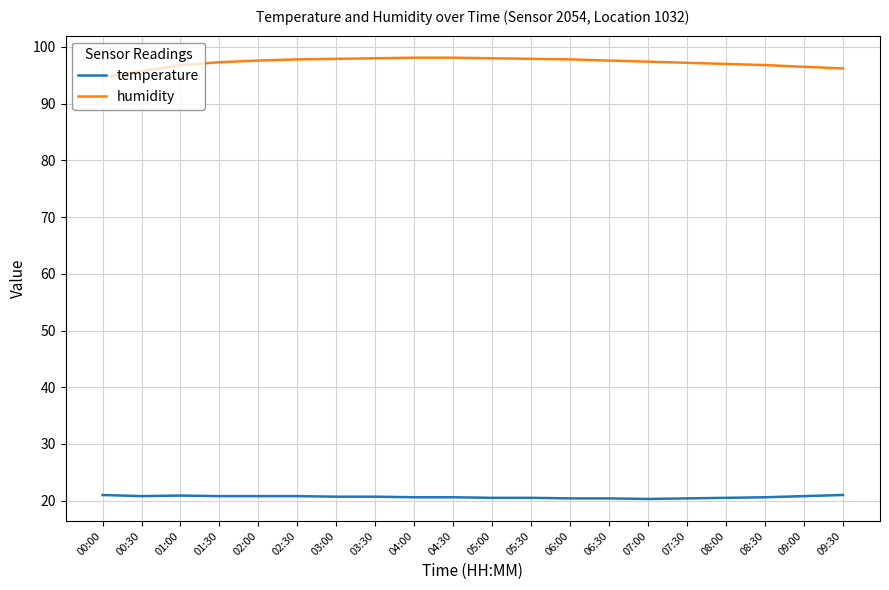

True or false: temperature and humidity cross at least once.

False